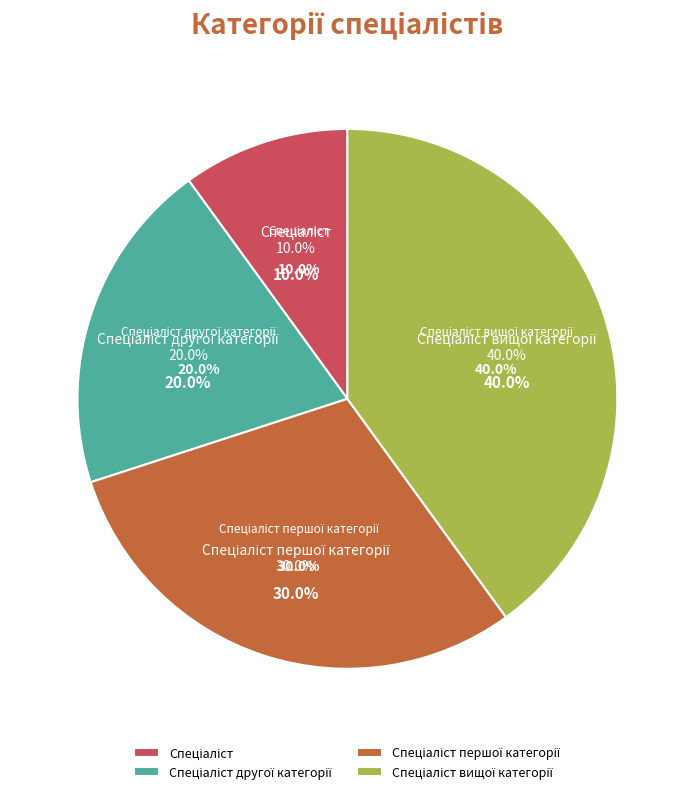

Combined, do Спеціаліст and Спеціаліст першої категорії account for over 50%?

No